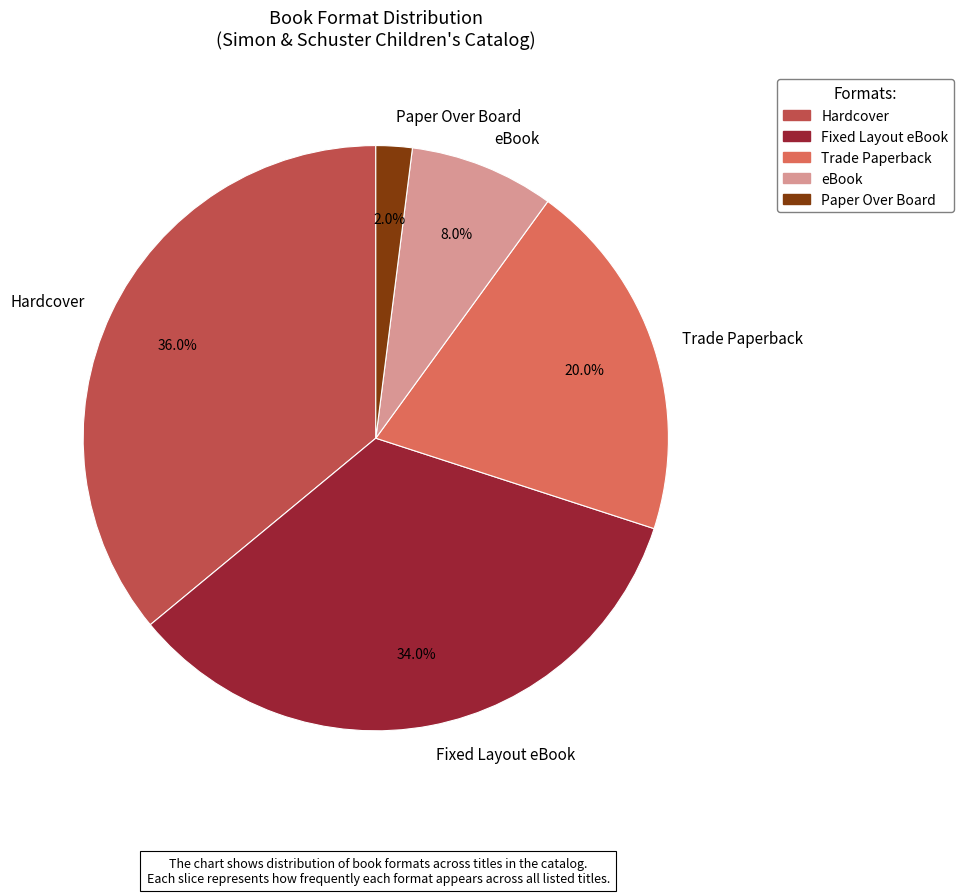

How many slices are in this pie chart?

5